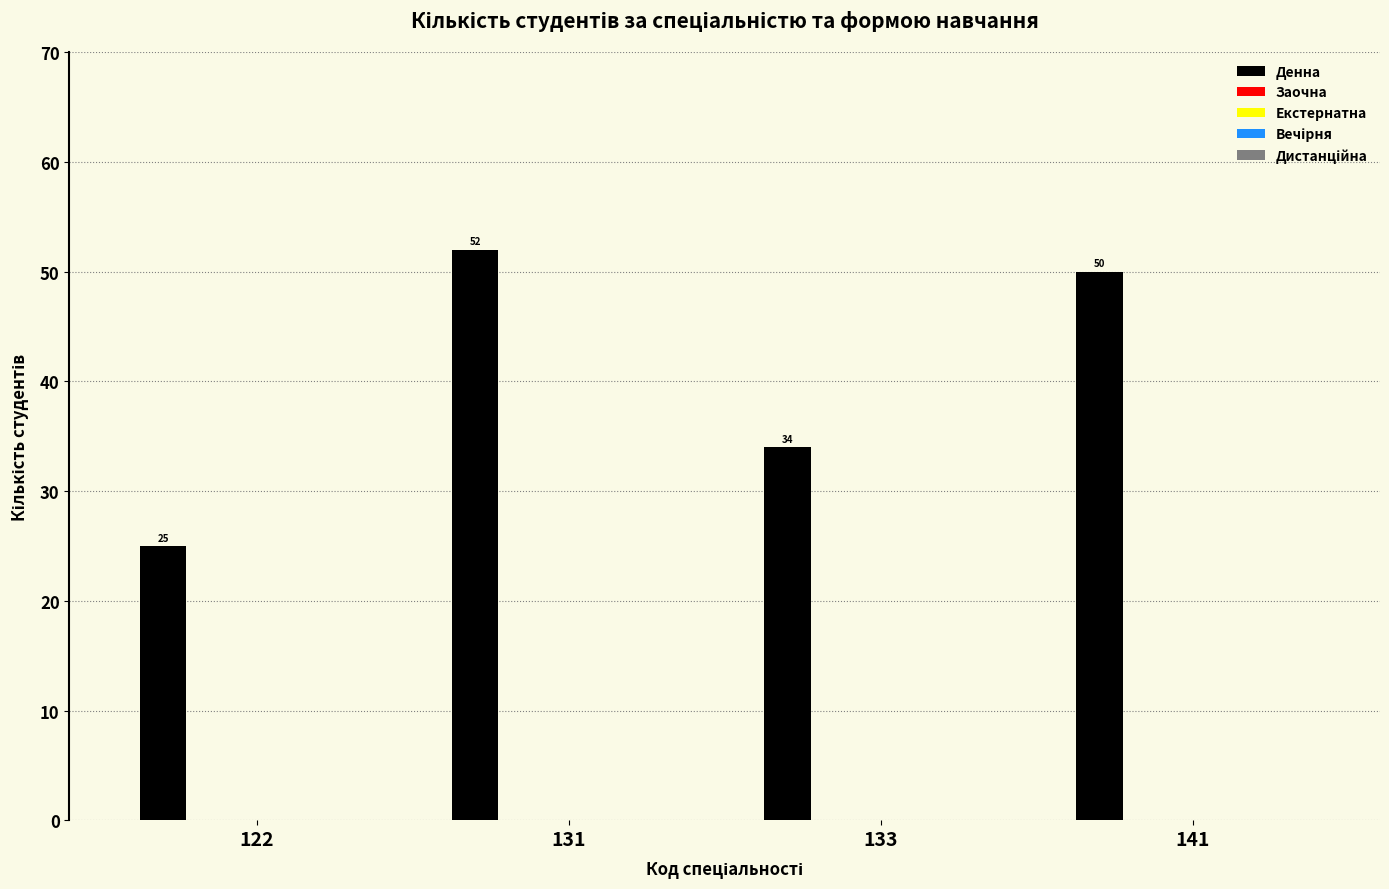

What is the greatest value displayed?

52